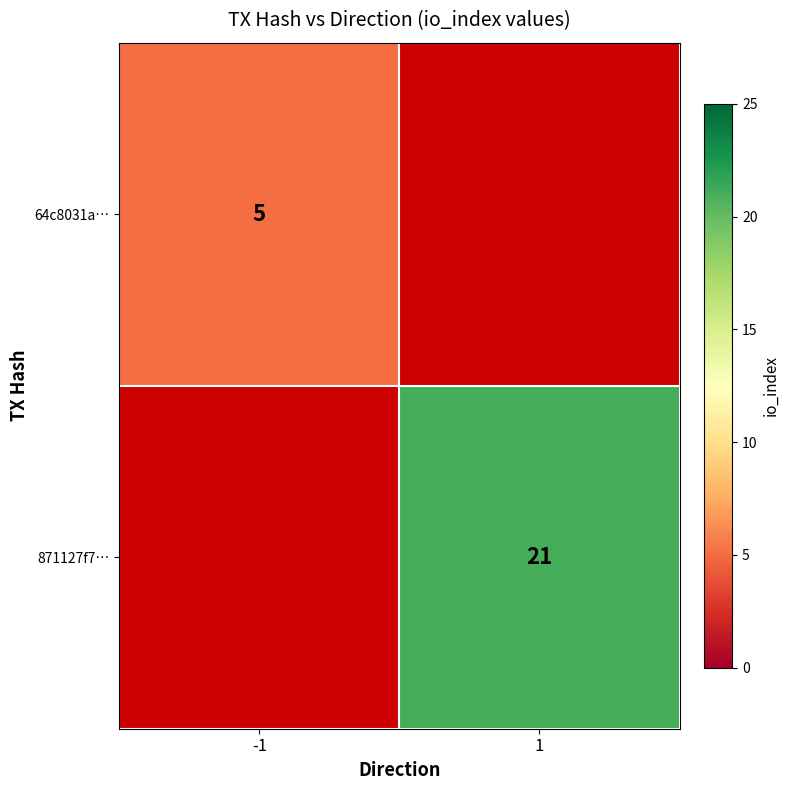

The value of 64c8031a… at -1 is 3. True or false?

False